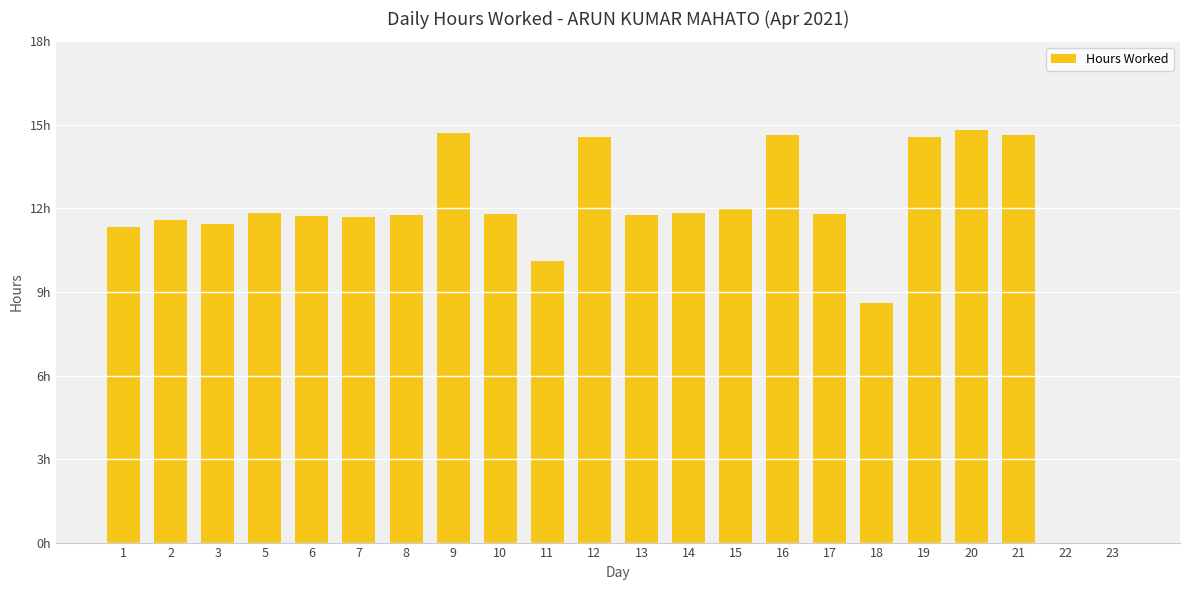

Reading right to left, list all the values displayed in this chart.

23=0.0	22=0.0	21=14.6	20=14.8	19=14.6	18=8.6	17=11.8	16=14.6	15=12.0	14=11.8	13=11.8	12=14.6	11=10.1	10=11.8	9=14.7	8=11.8	7=11.7	6=11.7	5=11.8	3=11.4	2=11.6	1=11.3